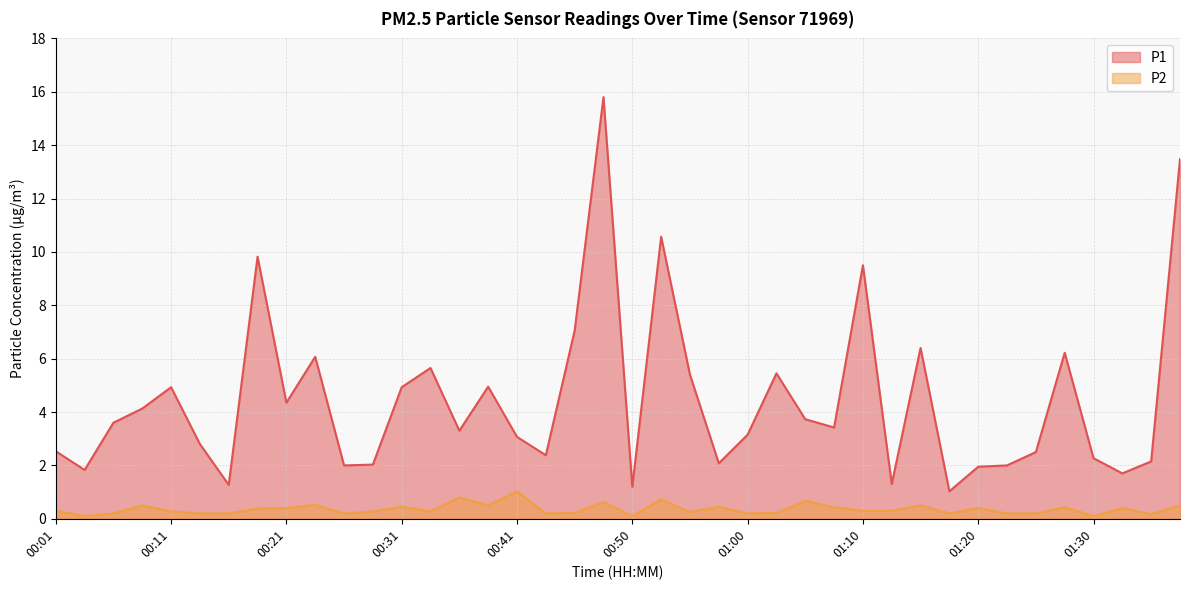

What is the highest value of the P1 series?

15.8